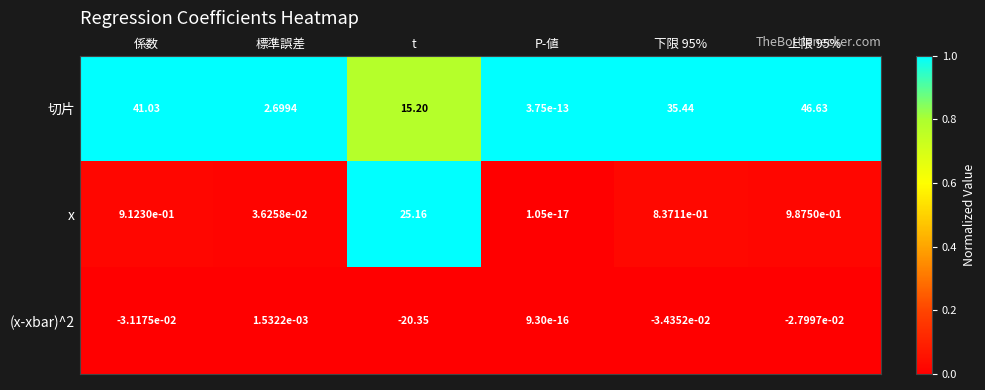

Which label corresponds to the smallest value in the chart?

t